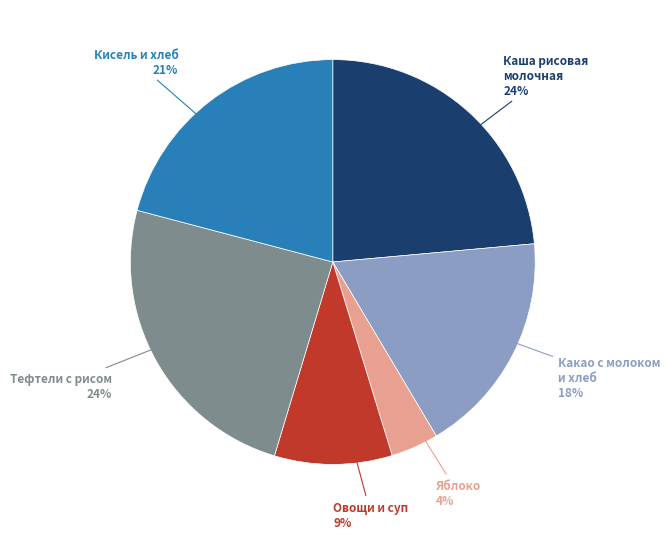

Is there a majority slice in this chart?

No